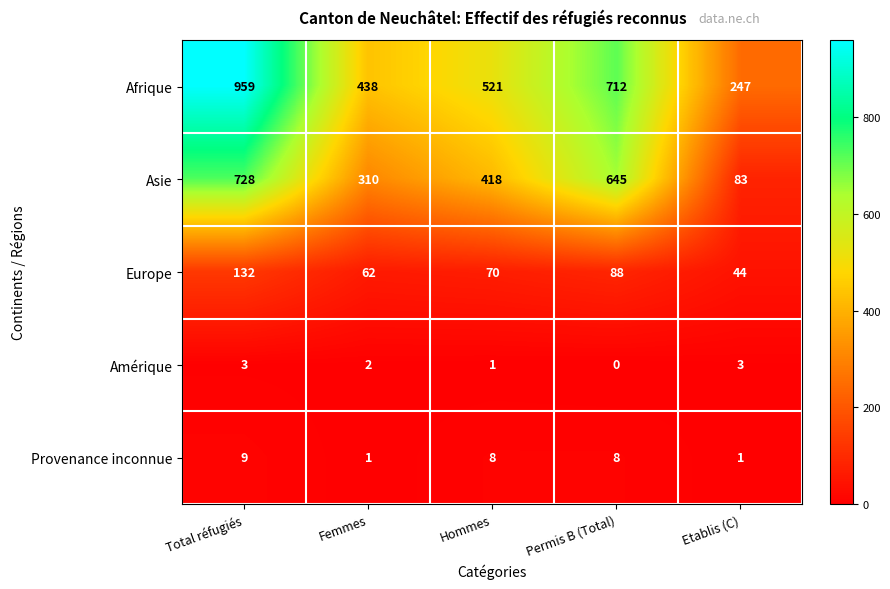

How many data points in Asie are less than 418?

2